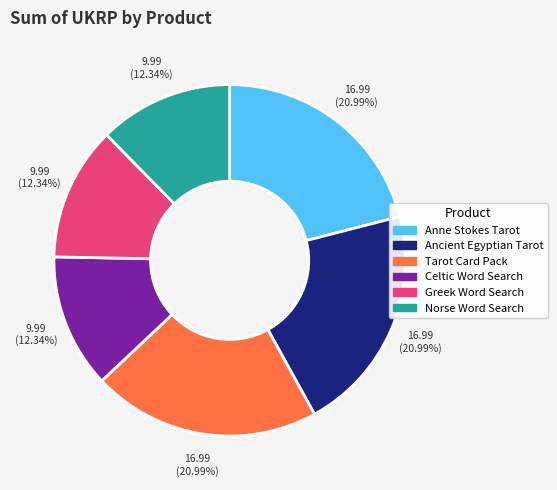

Is there any slice that represents more than half of the pie?

No